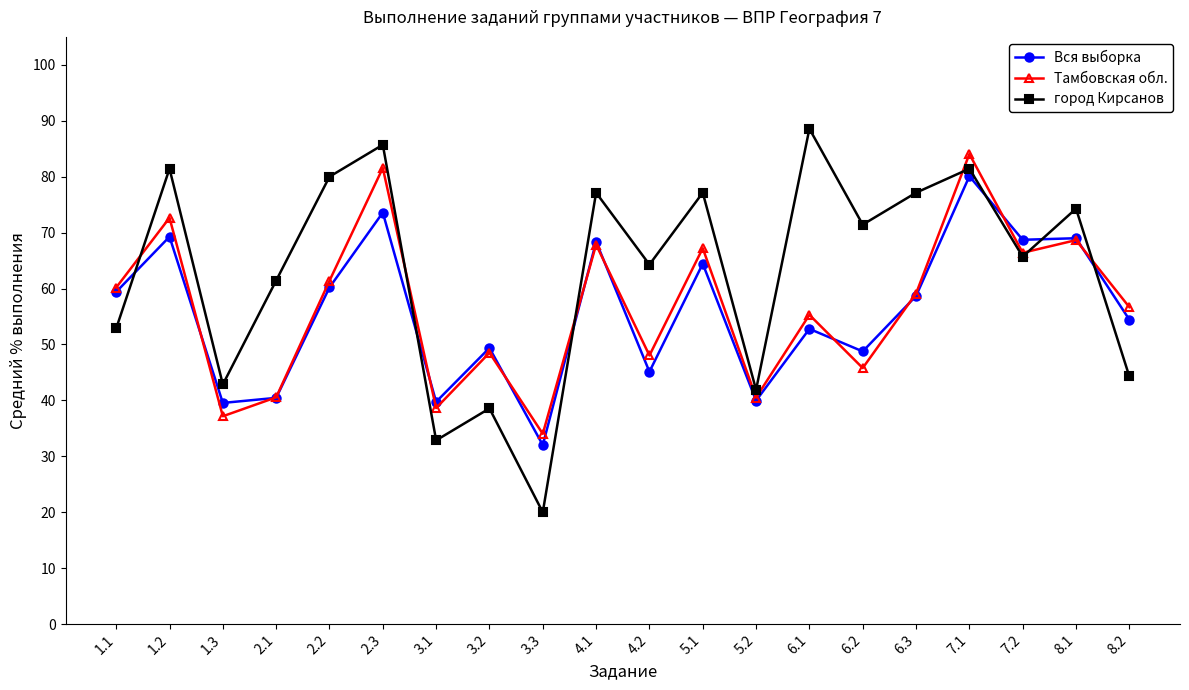

What is the label of the 8th point from the left?

3.2